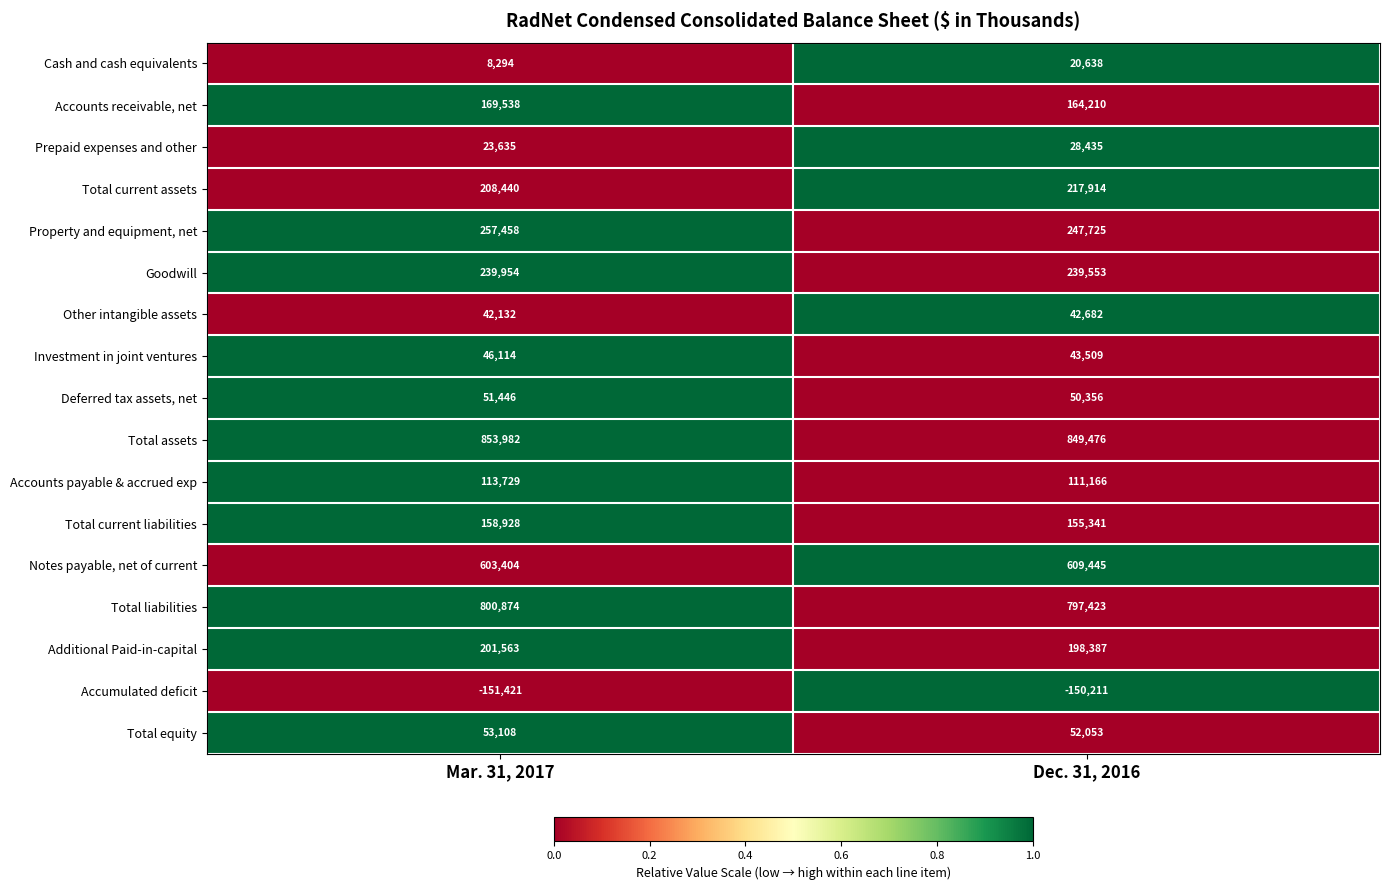

Which category has the lowest value across all series?

Mar. 31, 2017